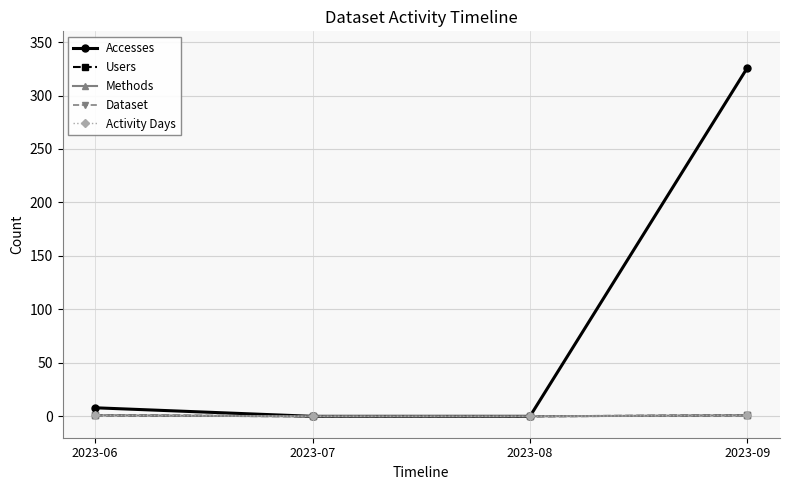

Reading right to left, transcribe all the data shown in this chart.

Accesses: 2023-09=326	2023-08=0	2023-07=0	2023-06=8
Users: 2023-09=1	2023-08=0	2023-07=0	2023-06=1
Methods: 2023-09=1	2023-08=0	2023-07=0	2023-06=1
Dataset: 2023-09=1	2023-08=0	2023-07=0	2023-06=1
Activity Days: 2023-09=1	2023-08=0	2023-07=0	2023-06=1